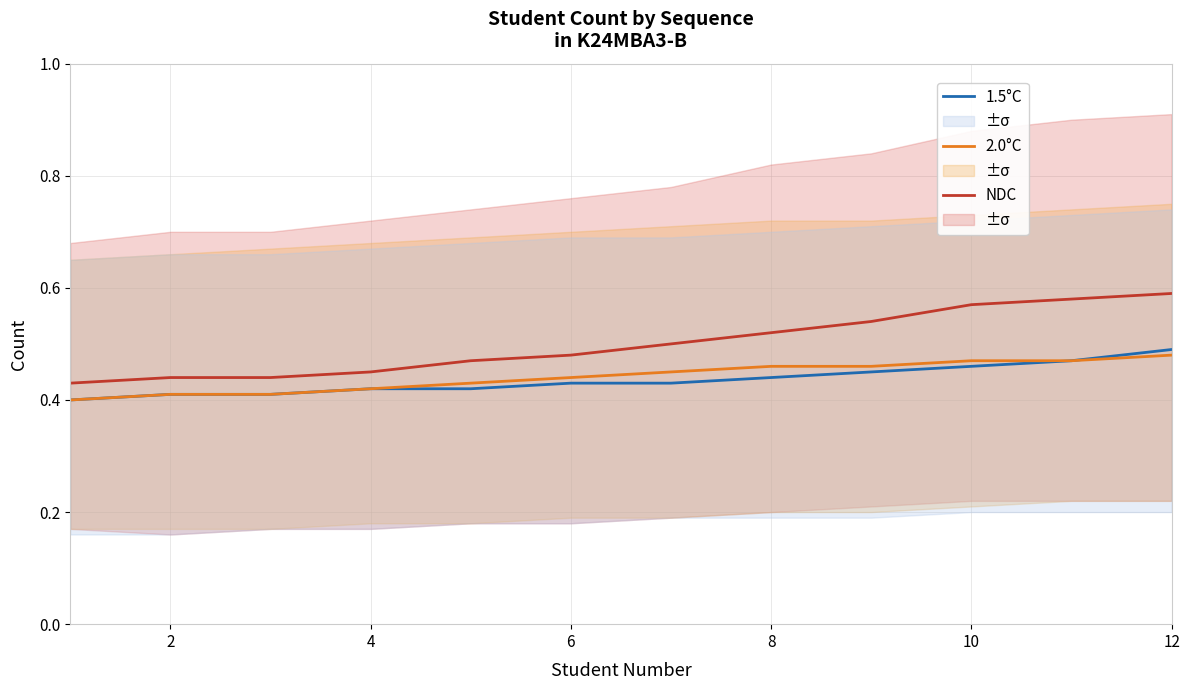

True or false: 1.5°C and NDC intersect in this chart.

False